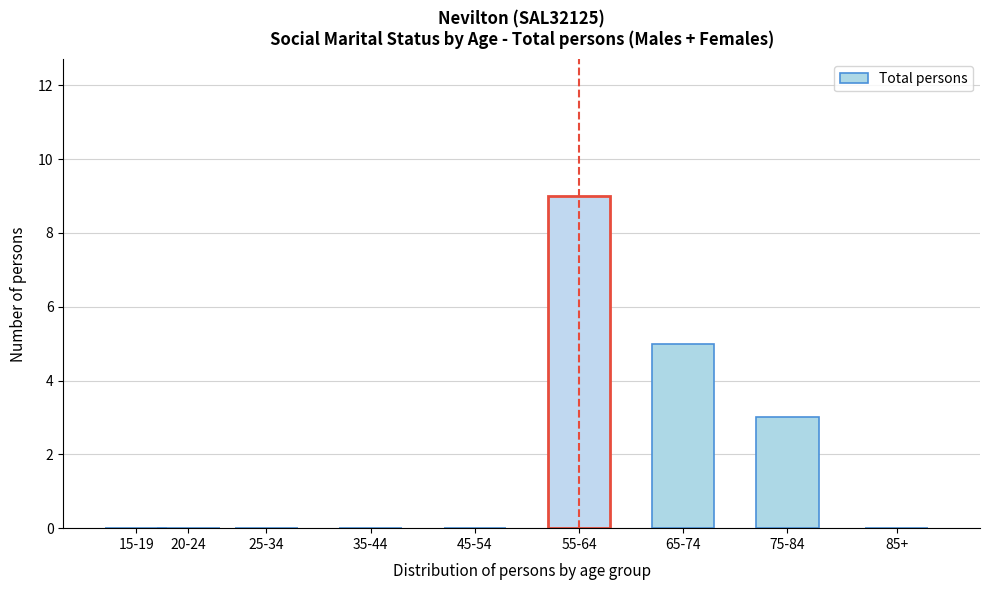

Reading right to left, transcribe all the data shown in this chart.

85+=0	75-84=3	65-74=5	55-64=9	45-54=0	35-44=0	25-34=0	20-24=0	15-19=0